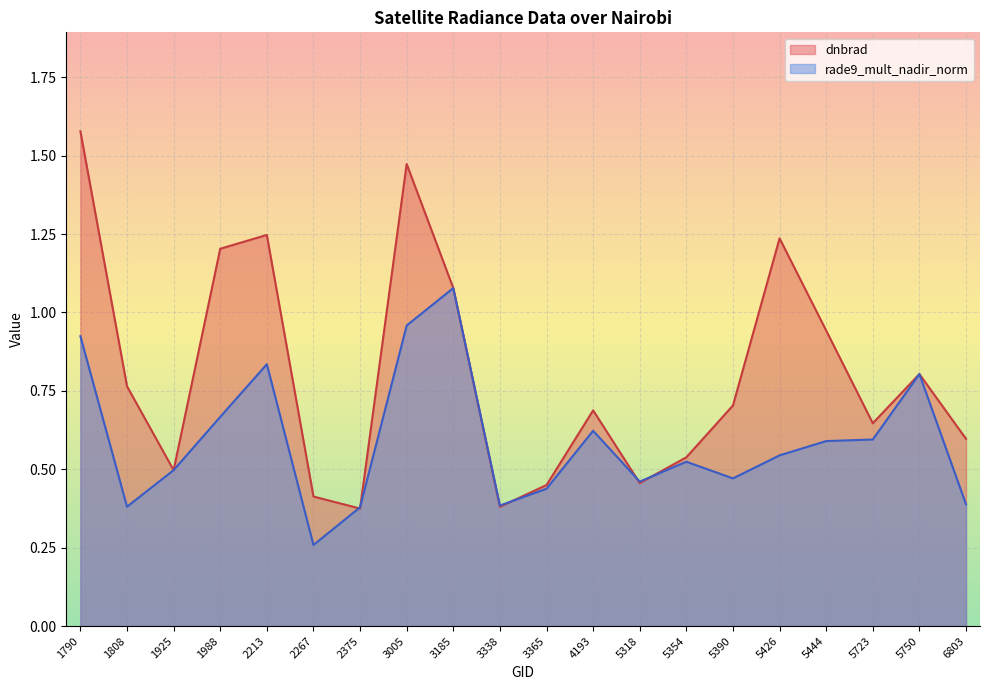

What is the sum of the rade9_mult_nadir_norm values at 1790 and 2213?

1.8